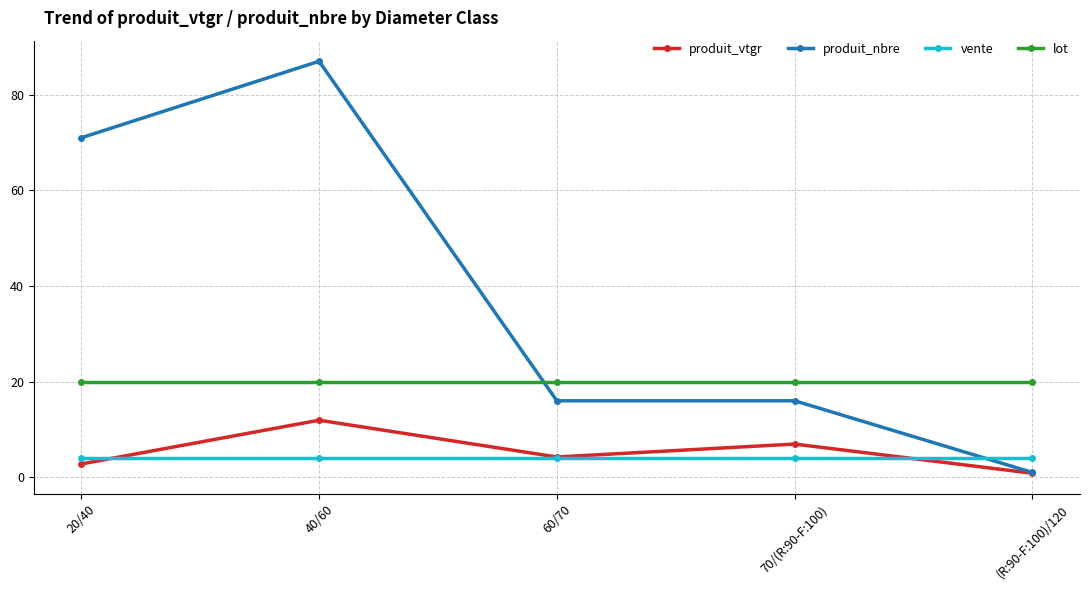

What are all the series names shown in the legend?

produit_vtgr, produit_nbre, vente, lot